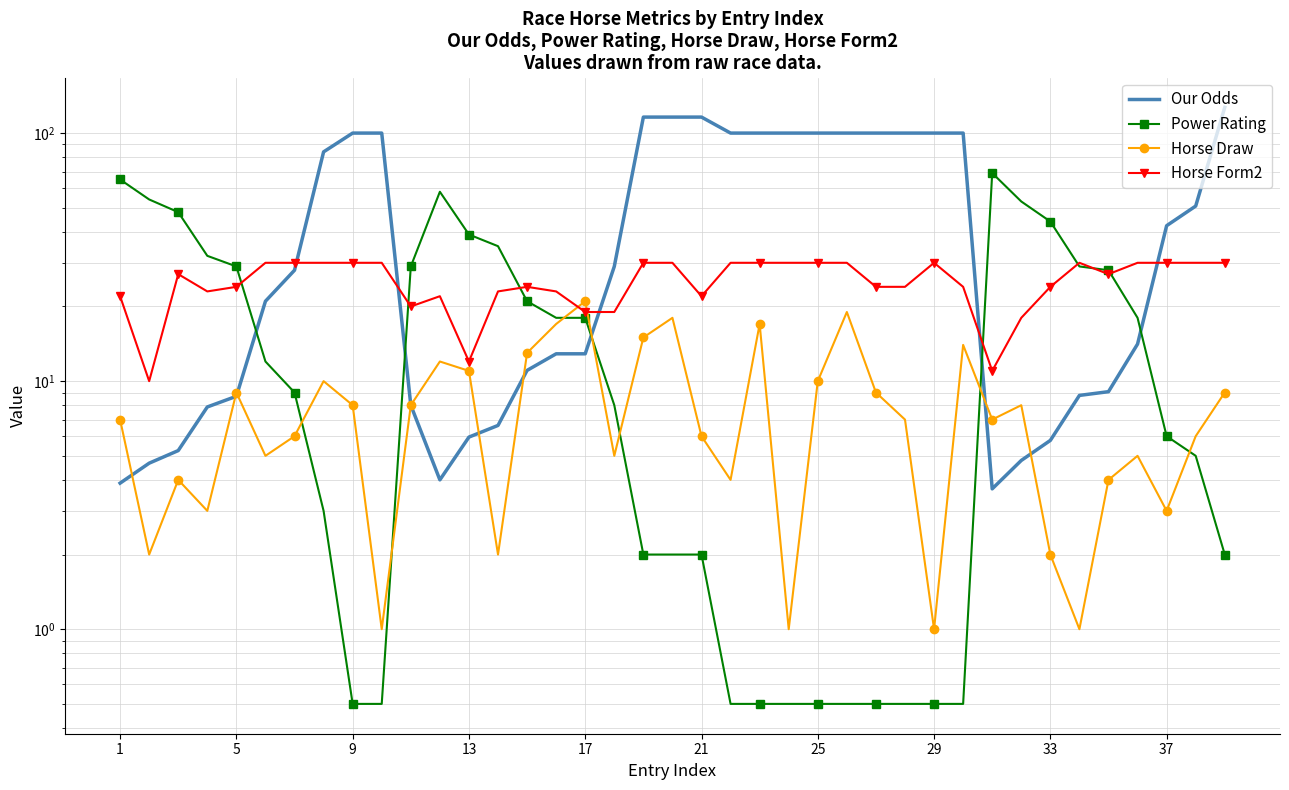

What is the value of the Horse Draw point at the 28th from the left?

7.0